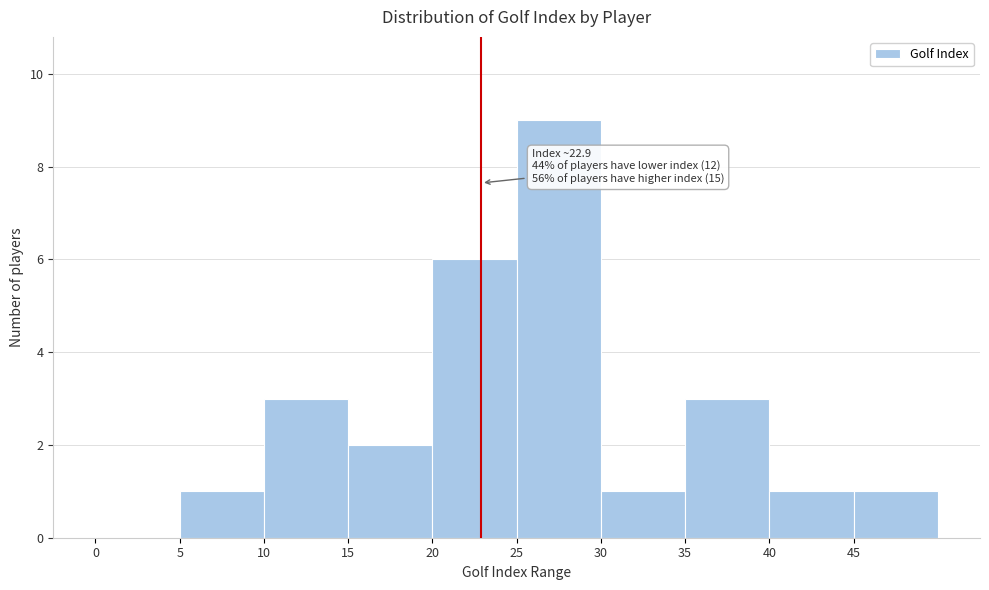

Which range on the x-axis has the tallest bar?

25 to 30